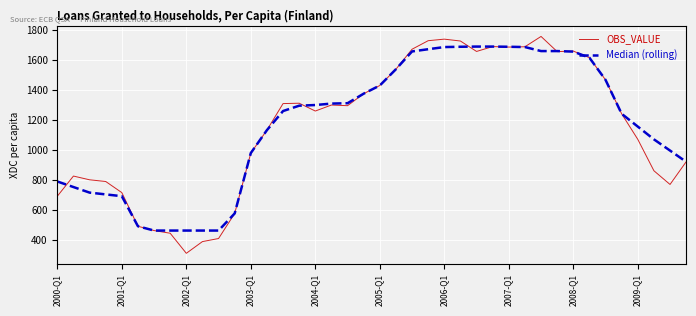

List the series in order of their peak value, highest first.

OBS_VALUE, Median (rolling)